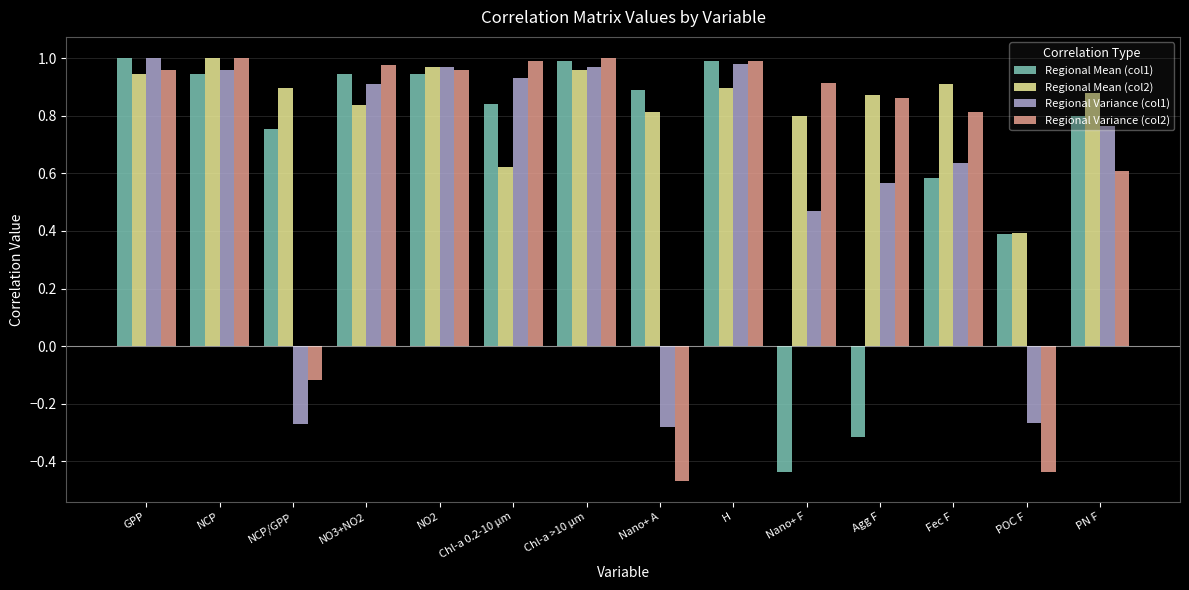

What is the sum of the Regional Mean (col2) values at NCP/GPP and NCP?

1.9